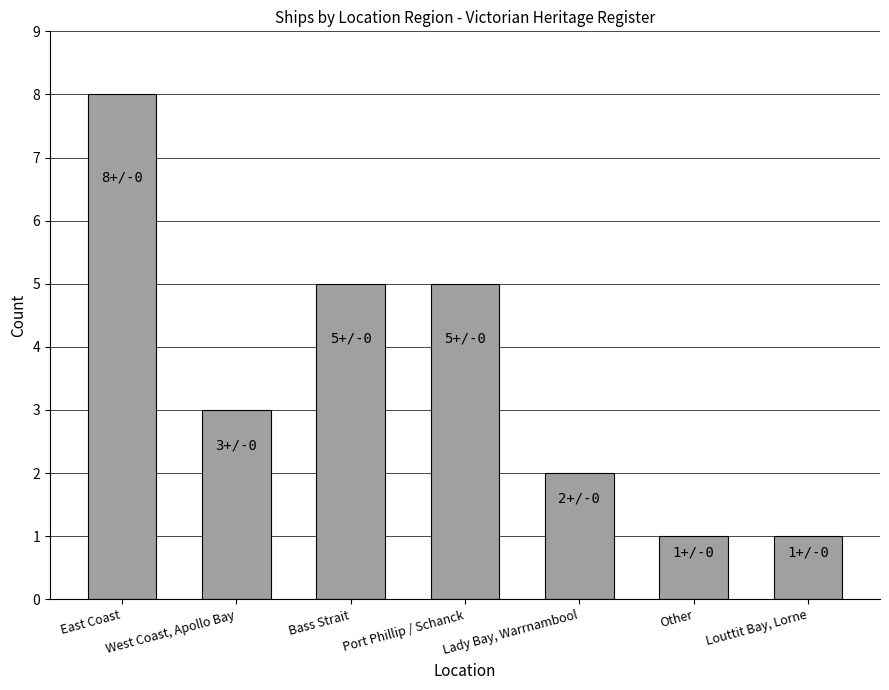

Are the bars horizontal?

No